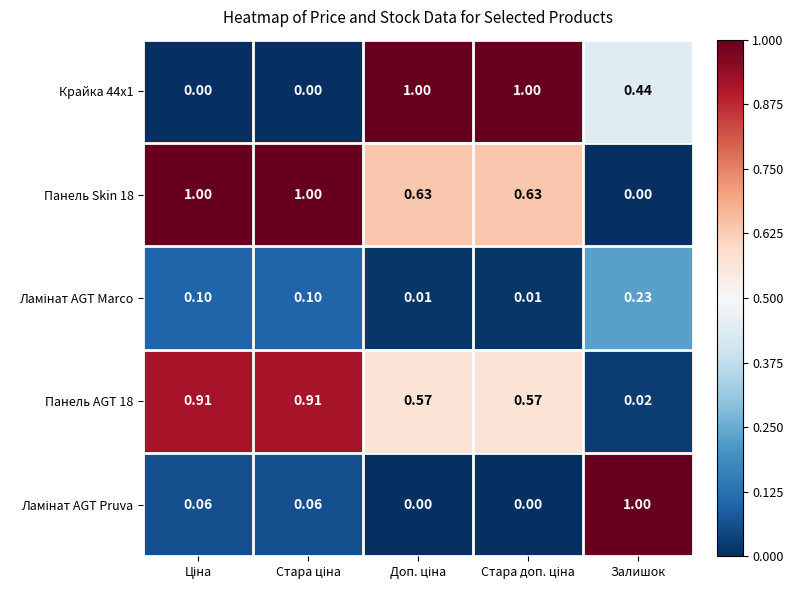

How many series are shown in this chart?

5